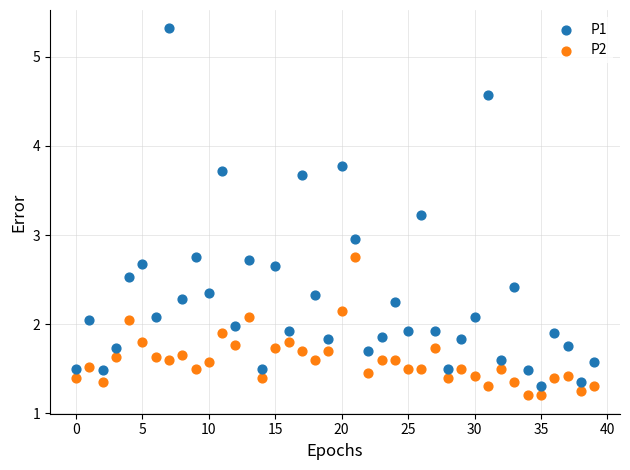

Which series reaches the maximum Y coordinate?

P1